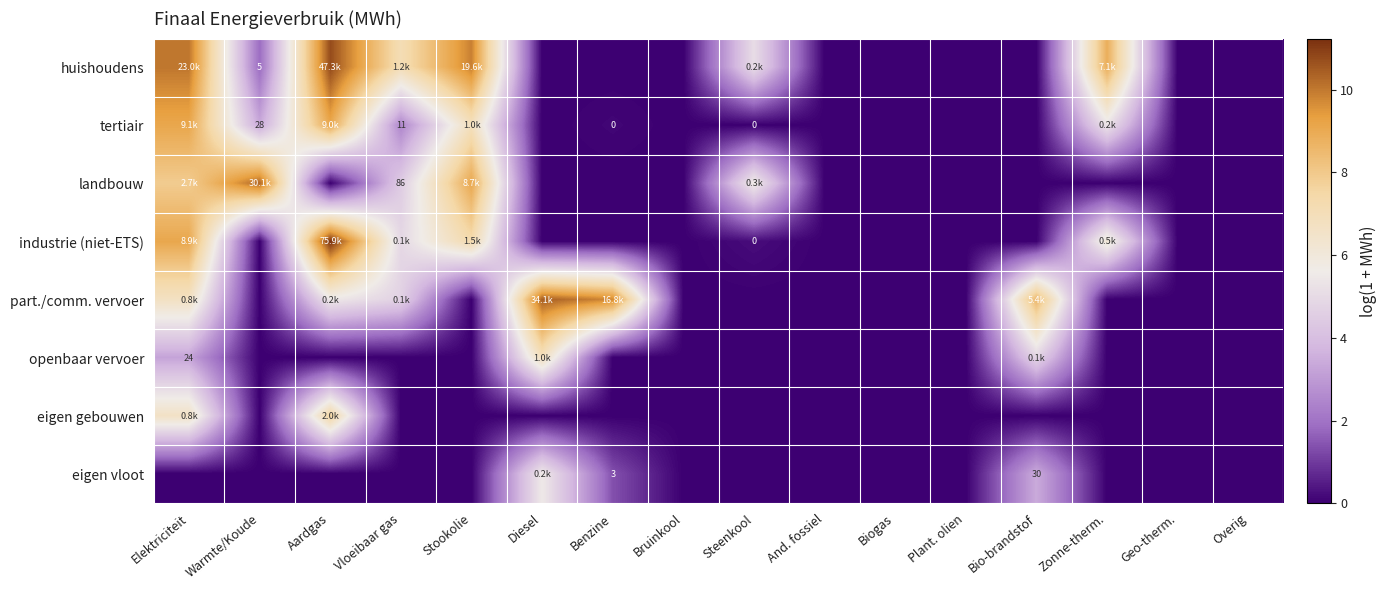

The huishoudens series shows 0.0 at Biogas. True or false?

True